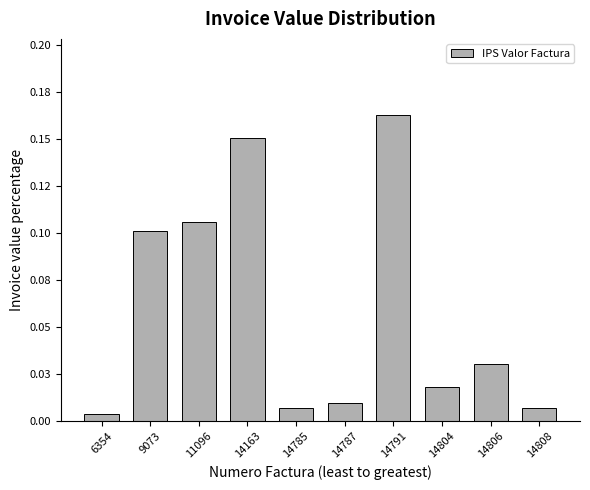

Does the chart contain any negative values?

No